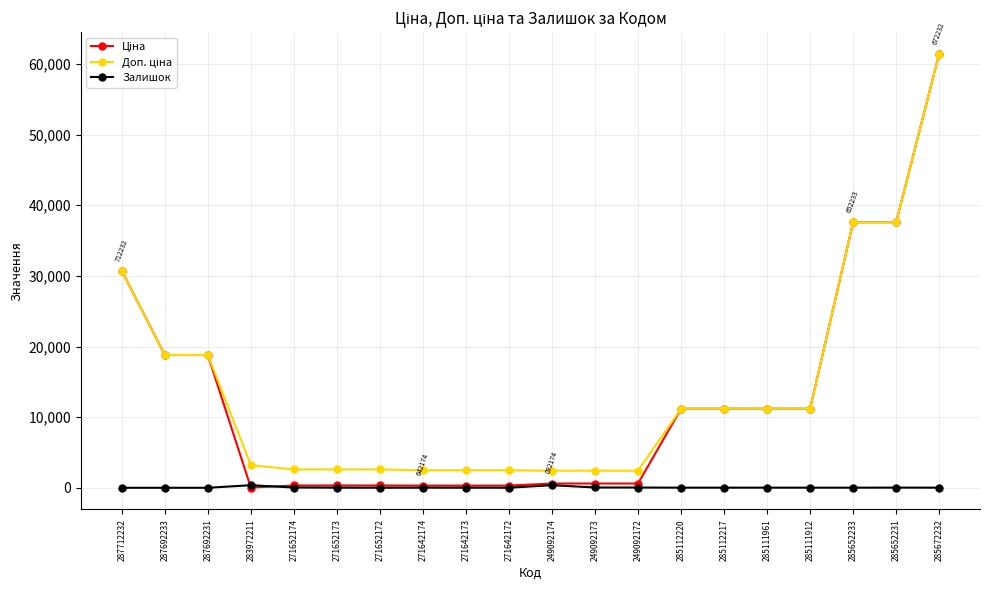

How many distinct data groups are displayed?

3